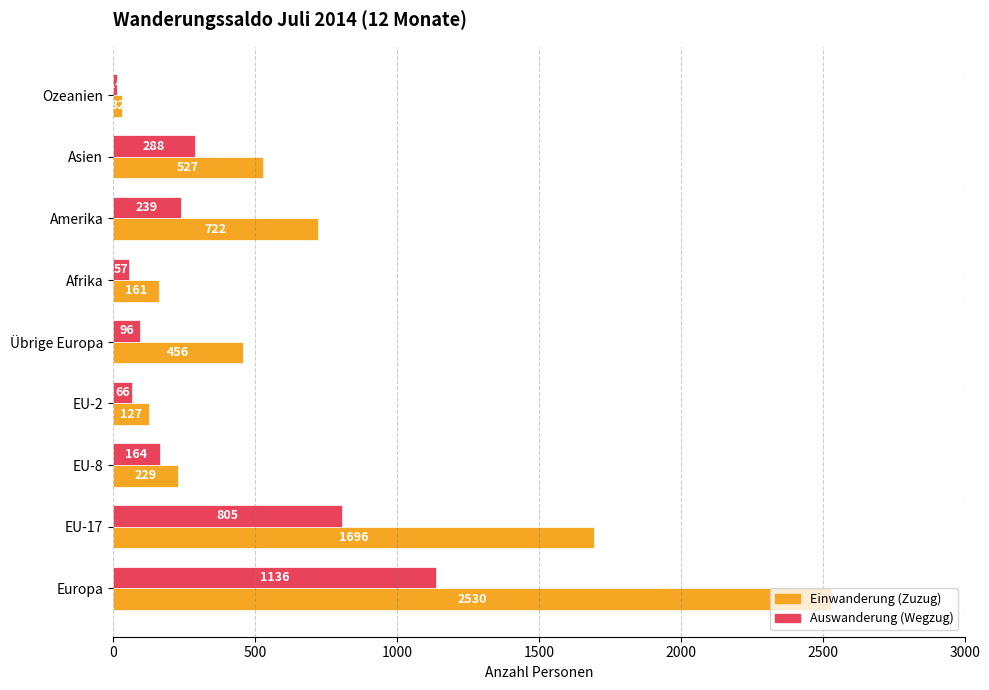

Is it true that Einwanderung (Zuzug) equals 364 at Amerika?

False